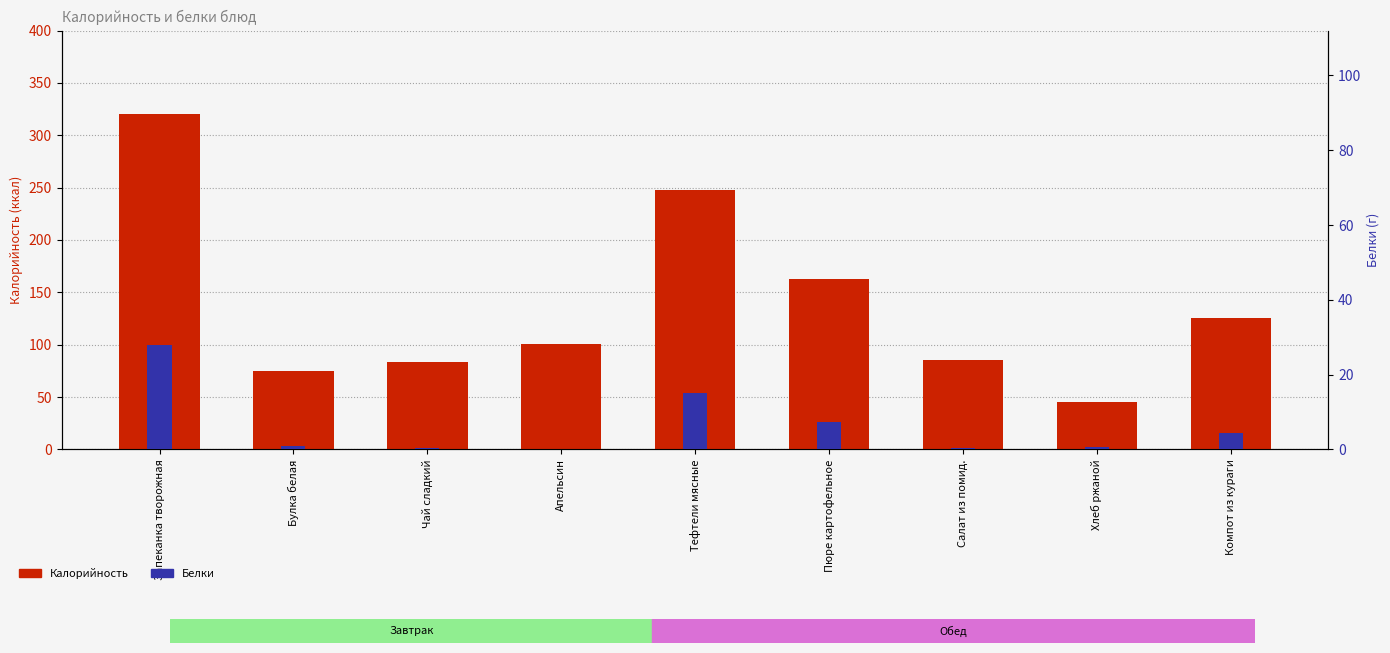

What position from the right is Чай сладкий?

7